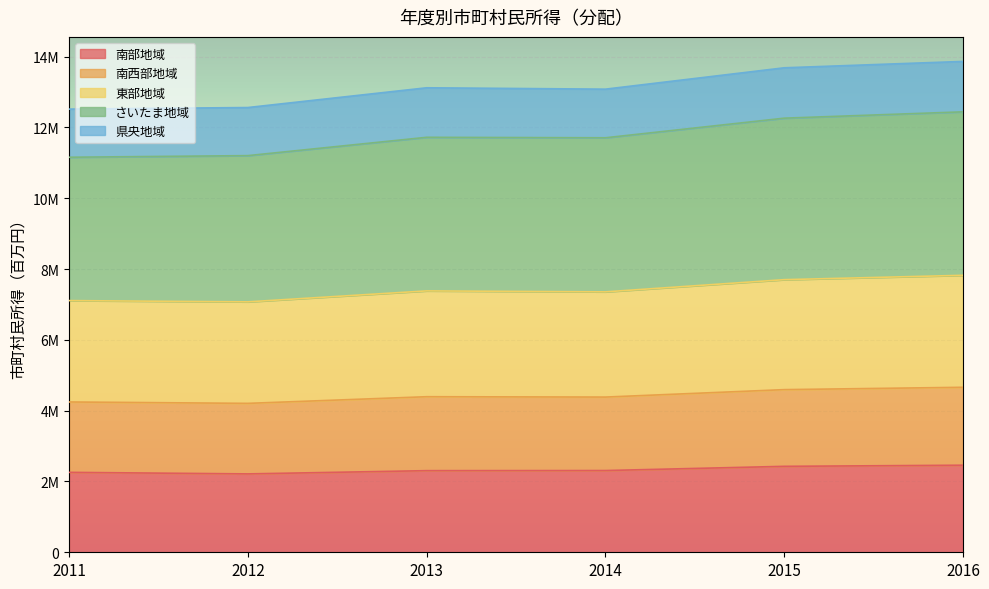

True or false: さいたま地域 has more than 1 points higher than both neighbors.

False